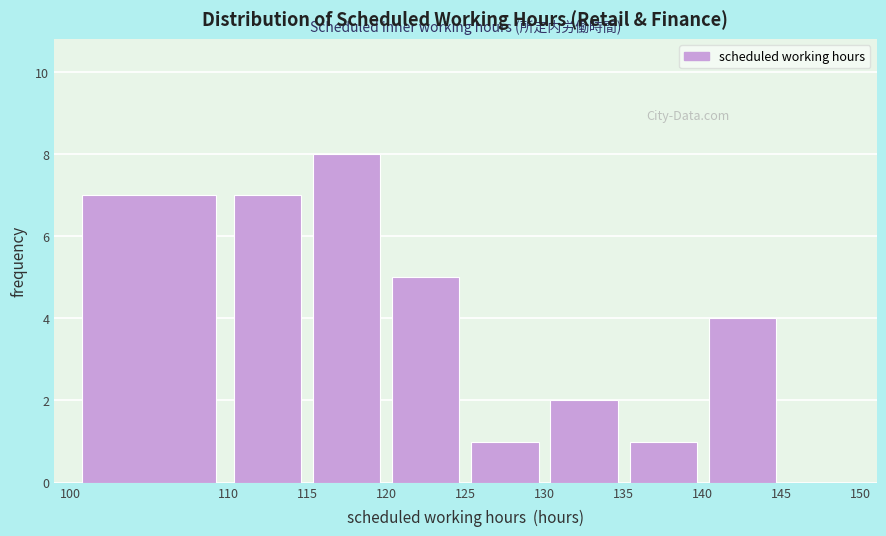

Reading left to right, list every bar in this chart as the range it spans on the x-axis followed by its height. The values are not printed on the chart, so give them approximately, as read against the axis.

100 to 110: 7
110 to 115: 7
115 to 120: 8
120 to 125: 5
125 to 130: 1
130 to 135: 2
135 to 140: 1
140 to 145: 4
145 to 150: 0